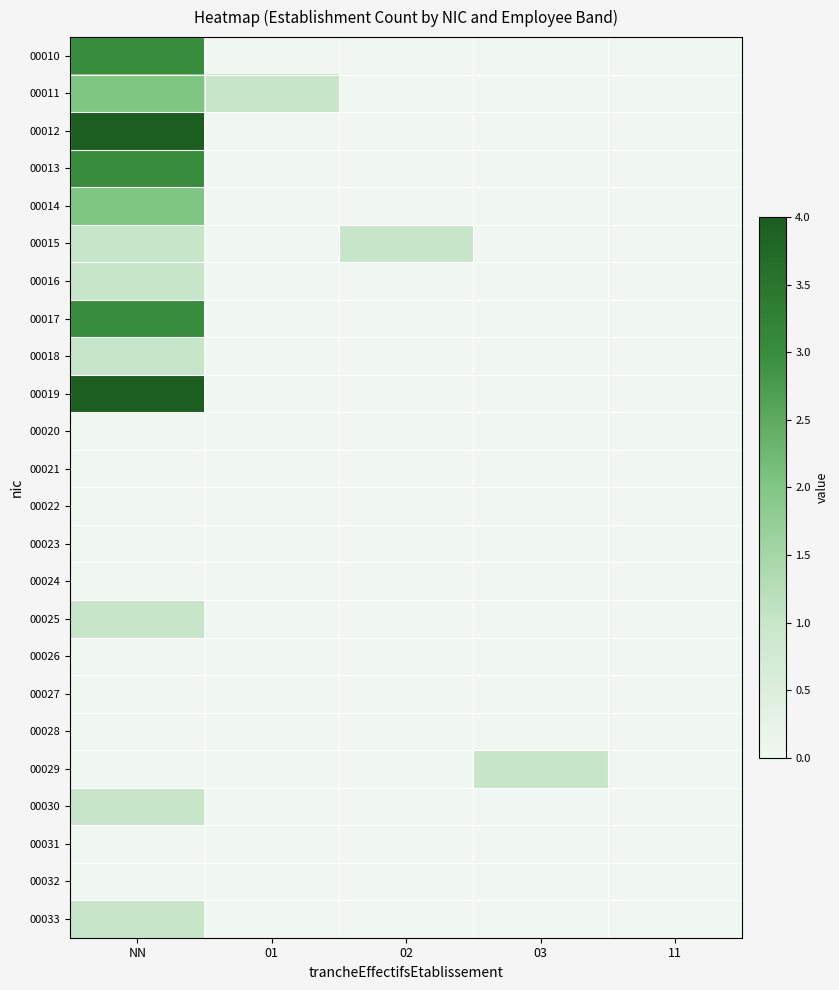

Reading left to right, list all the values displayed in this chart.

00010: NN=3	01=0	02=0	03=0	11=0
00011: NN=2	01=1	02=0	03=0	11=0
00012: NN=4	01=0	02=0	03=0	11=0
00013: NN=3	01=0	02=0	03=0	11=0
00014: NN=2	01=0	02=0	03=0	11=0
00015: NN=1	01=0	02=1	03=0	11=0
00016: NN=1	01=0	02=0	03=0	11=0
00017: NN=3	01=0	02=0	03=0	11=0
00018: NN=1	01=0	02=0	03=0	11=0
00019: NN=4	01=0	02=0	03=0	11=0
00020: NN=0	01=0	02=0	03=0	11=0
00021: NN=0	01=0	02=0	03=0	11=0
00022: NN=0	01=0	02=0	03=0	11=0
00023: NN=0	01=0	02=0	03=0	11=0
00024: NN=0	01=0	02=0	03=0	11=0
00025: NN=1	01=0	02=0	03=0	11=0
00026: NN=0	01=0	02=0	03=0	11=0
00027: NN=0	01=0	02=0	03=0	11=0
00028: NN=0	01=0	02=0	03=0	11=0
00029: NN=0	01=0	02=0	03=1	11=0
00030: NN=1	01=0	02=0	03=0	11=0
00031: NN=0	01=0	02=0	03=0	11=0
00032: NN=0	01=0	02=0	03=0	11=0
00033: NN=1	01=0	02=0	03=0	11=0